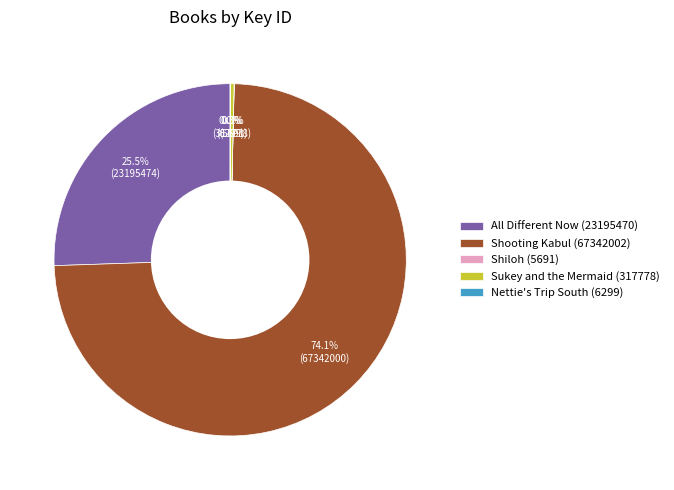

What is the largest slice in the pie chart?

Shooting Kabul (67342002)